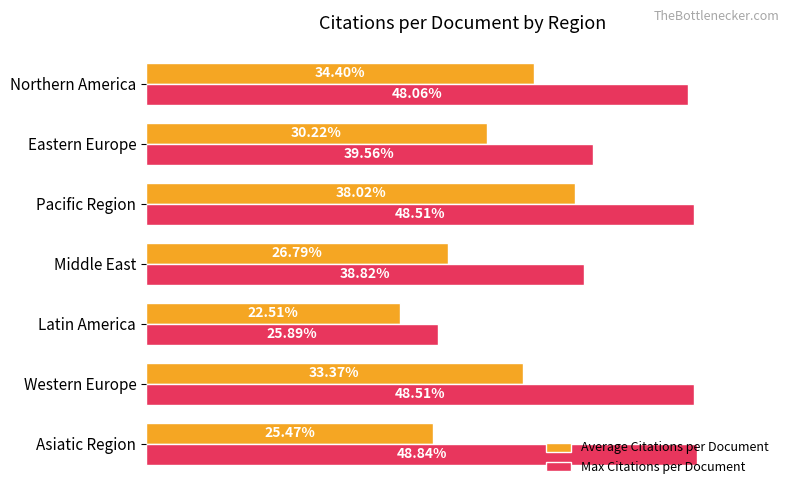

Which category has the lowest value across all series?

Latin America